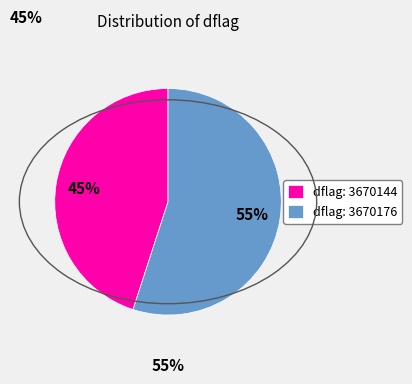

Is it true that dflag: 3670176 is 46% of the pie?

False